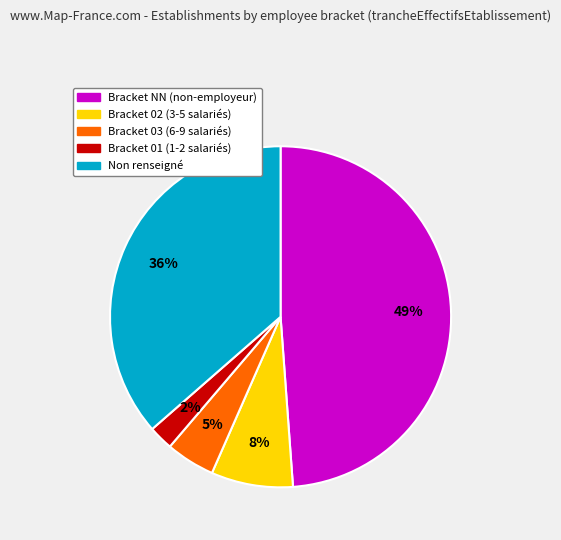

Is there any slice that represents more than half of the pie?

No